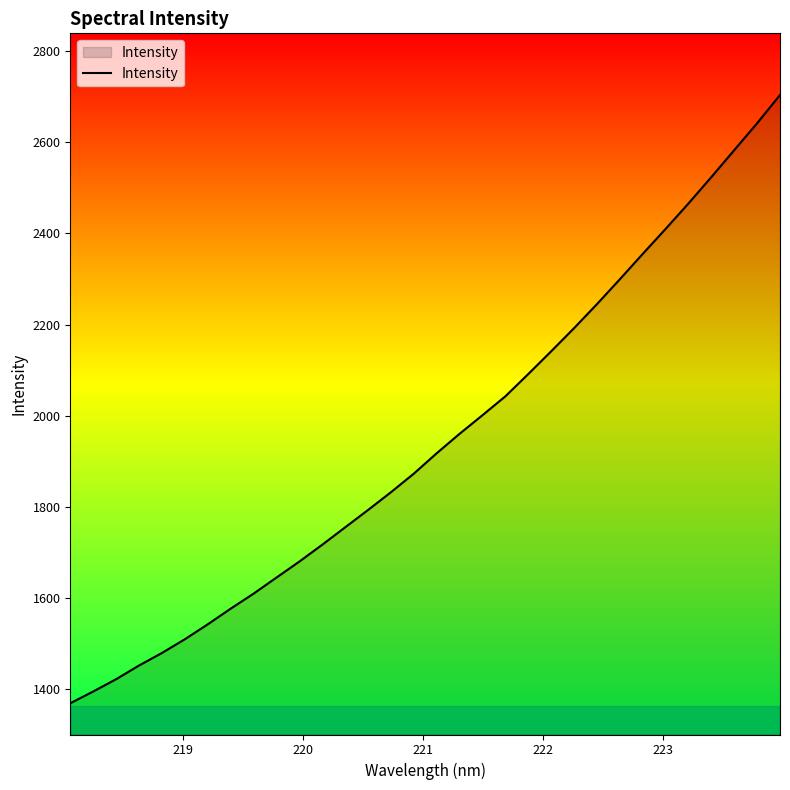

True or false: there are more than 2 points higher than both neighbors.

False